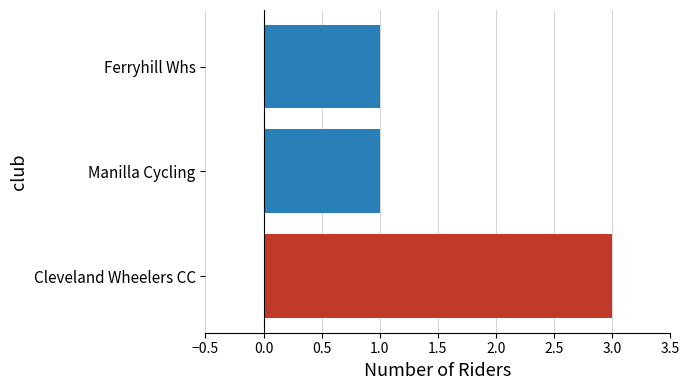

The value at Manilla Cycling is 1. True or false?

True